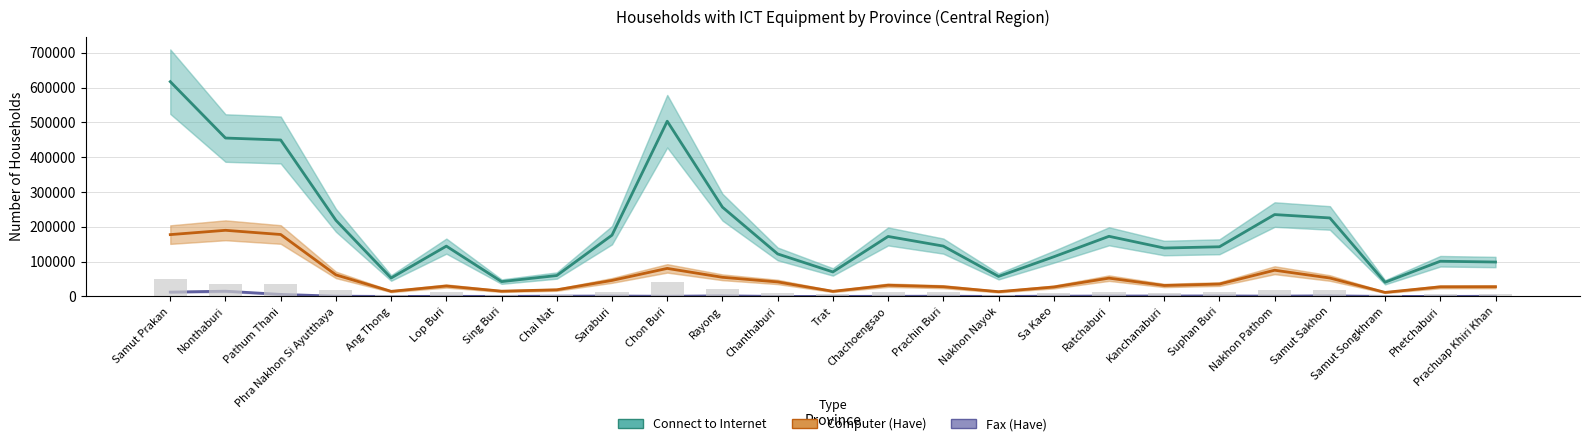

Where is Fax (Have) nearest to the value 7598?

Pathum Thani